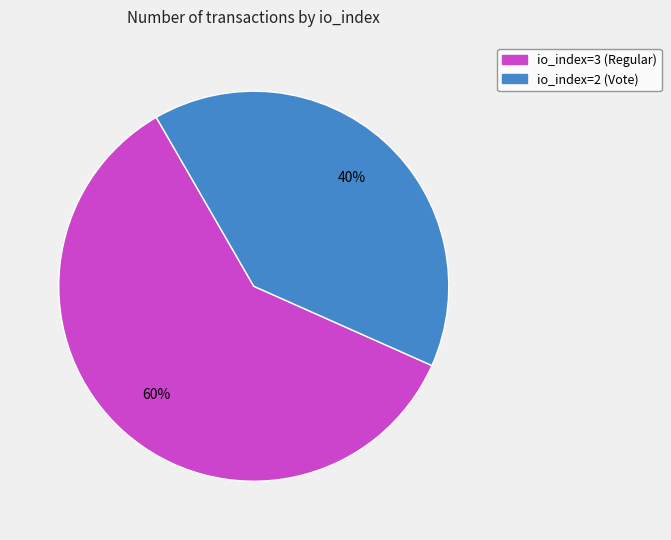

What percentage is the io_index=3 (Regular) slice, to the nearest percent?

60%